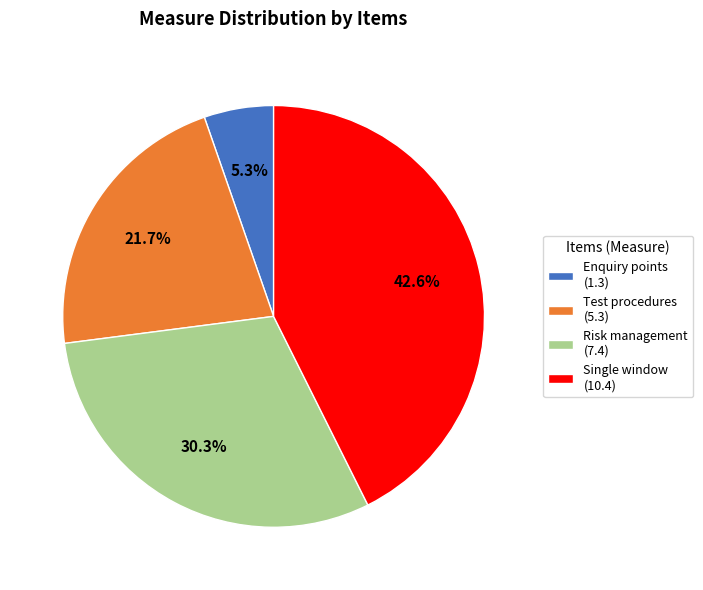

Rank the categories by value from highest to lowest.

Single window (10.4), Risk management (7.4), Test procedures (5.3), Enquiry points (1.3)